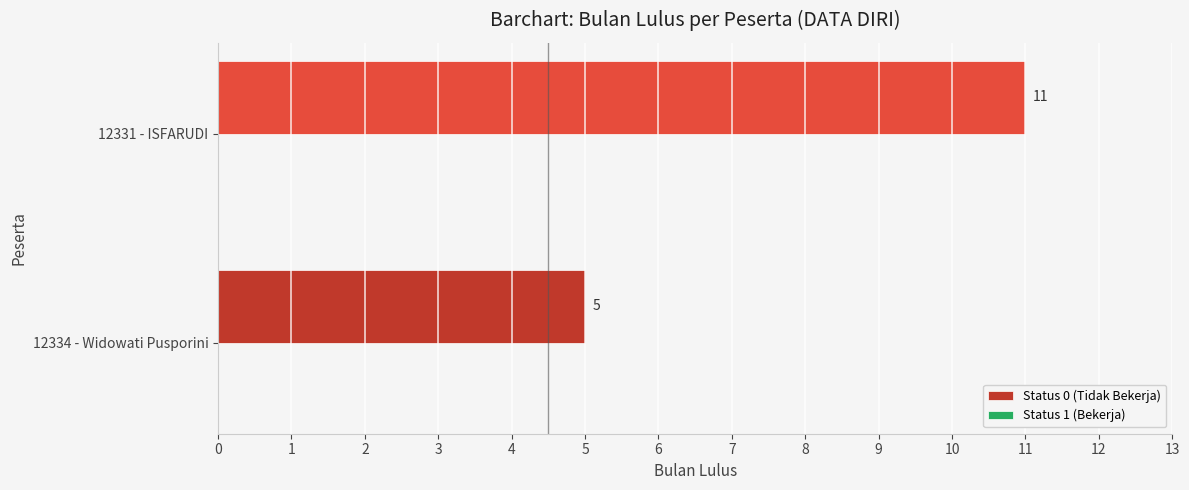

Is it true that the value at 12331 - ISFARUDI is 7?

False